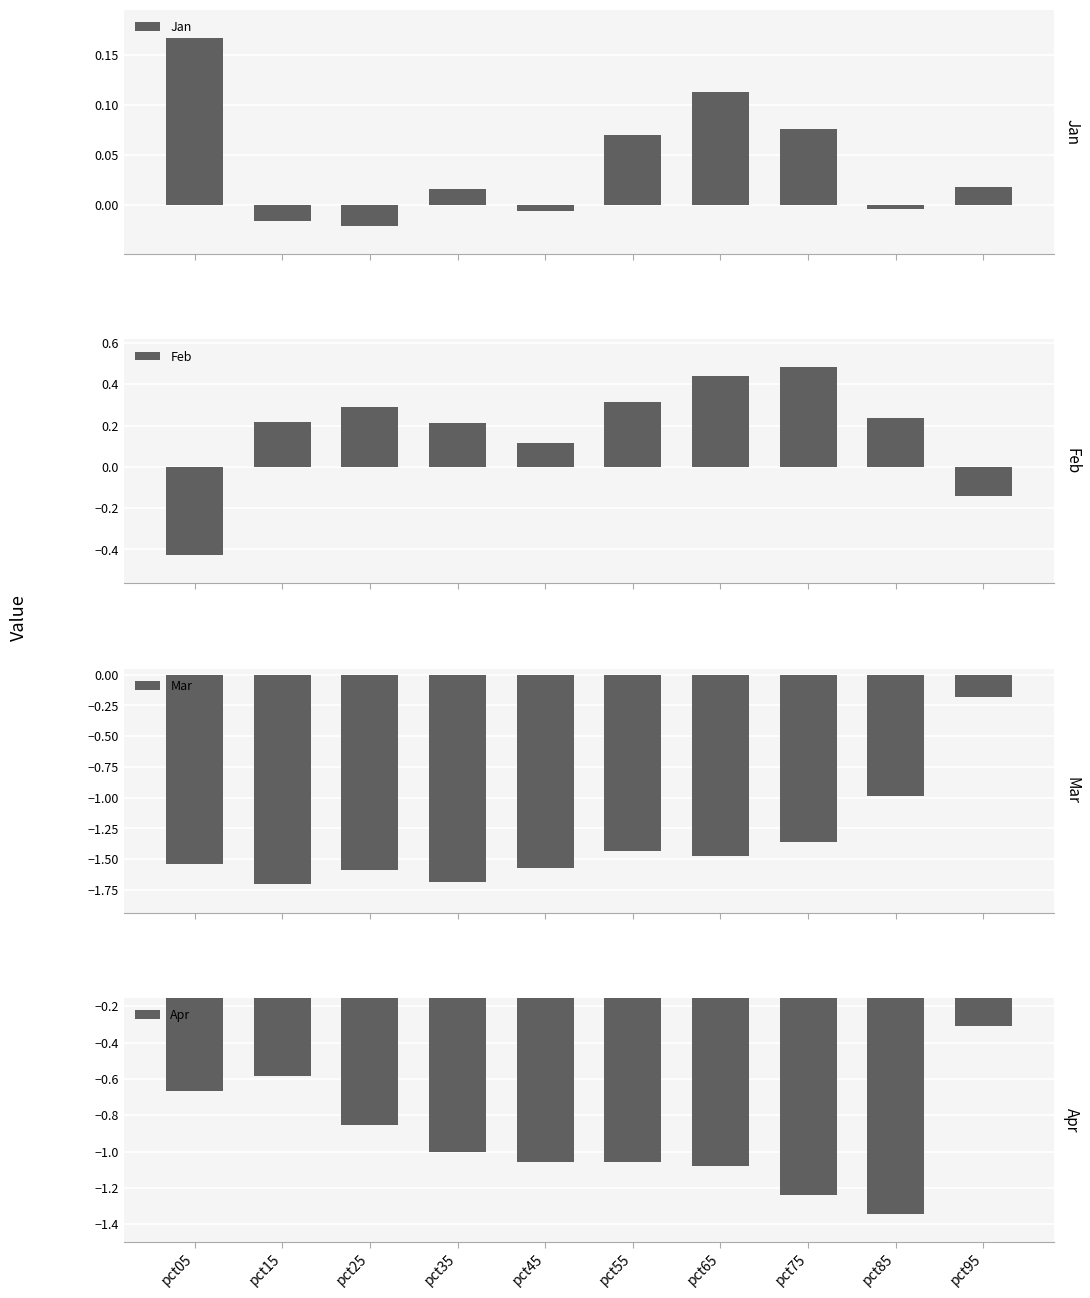

Which series changed the most between pct35 and pct55?

Mar